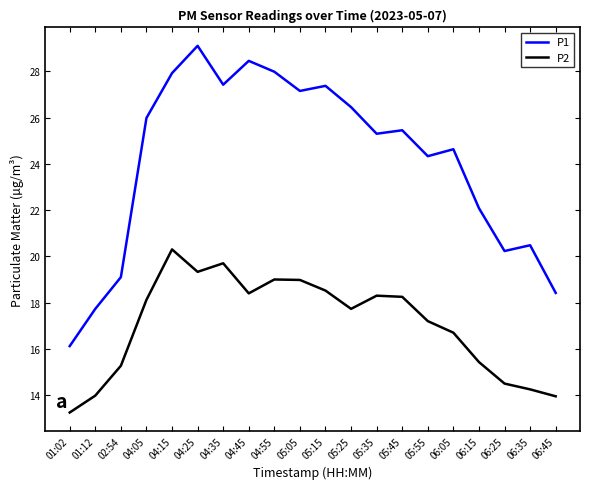

Which category has the lowest value in the P2 series?

01:02